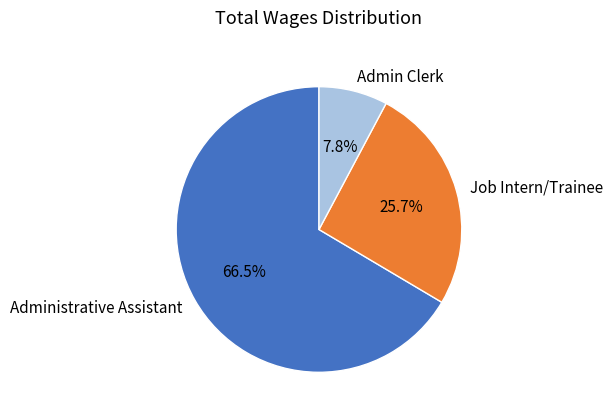

To the nearest percent, what is the difference between the Job Intern/Trainee and Administrative Assistant slice percentages?

41%